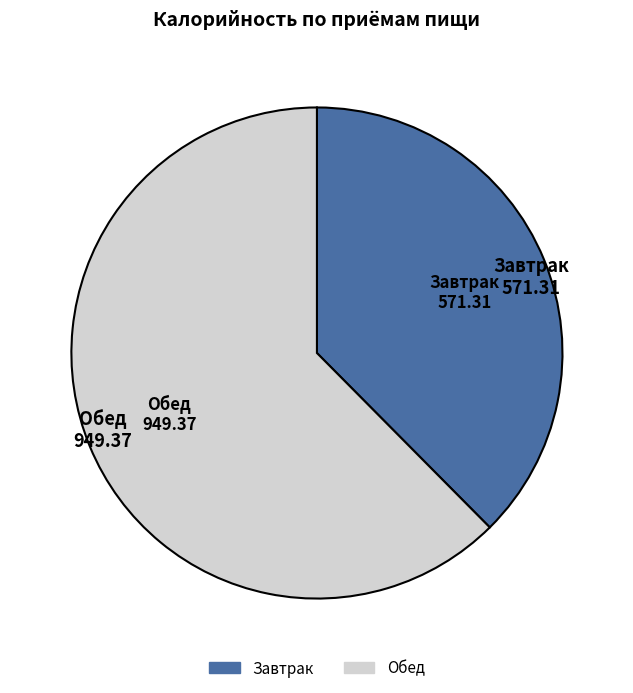

What is the ratio of the value at Завтрак to the value at Обед?

0.6